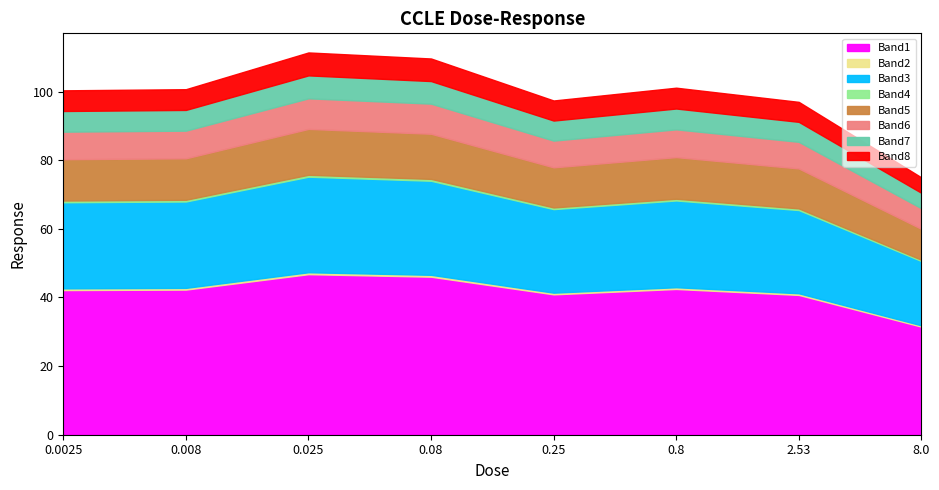

True or false: the data shows 97.0 at 2.53.

True